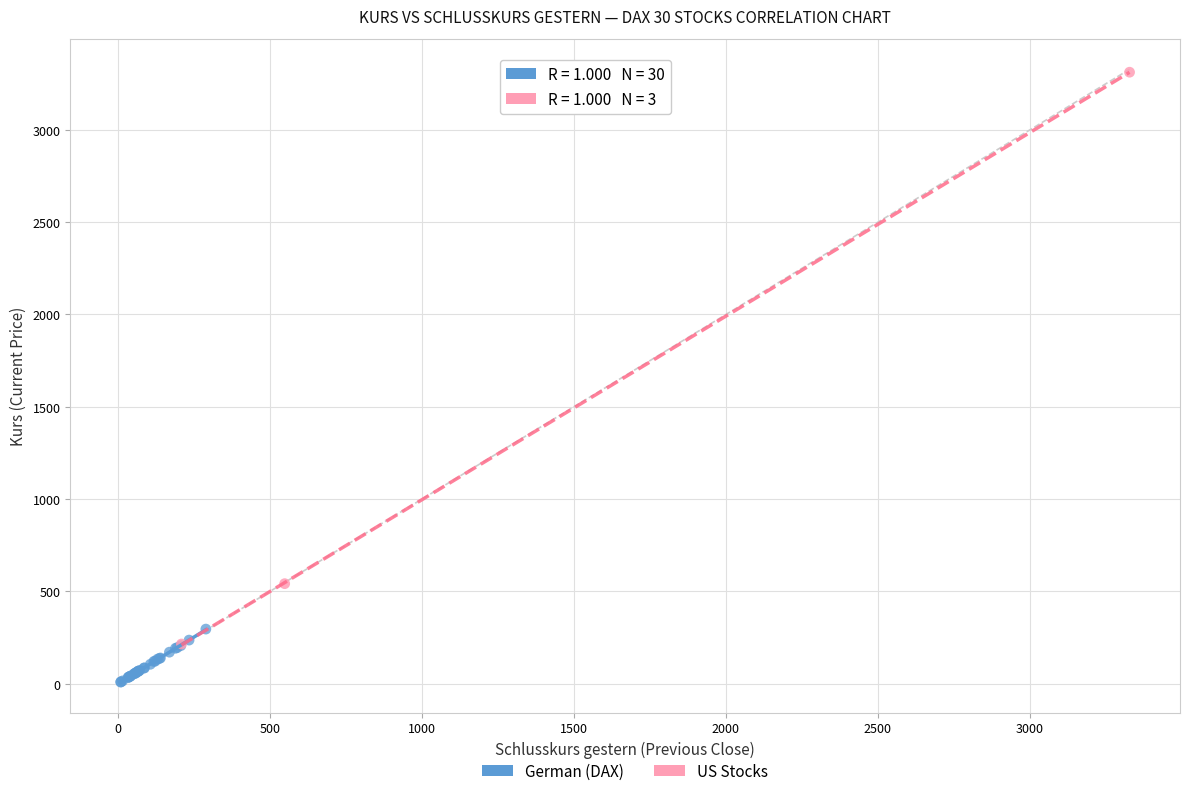

Which series contains the highest Y value?

US Stocks